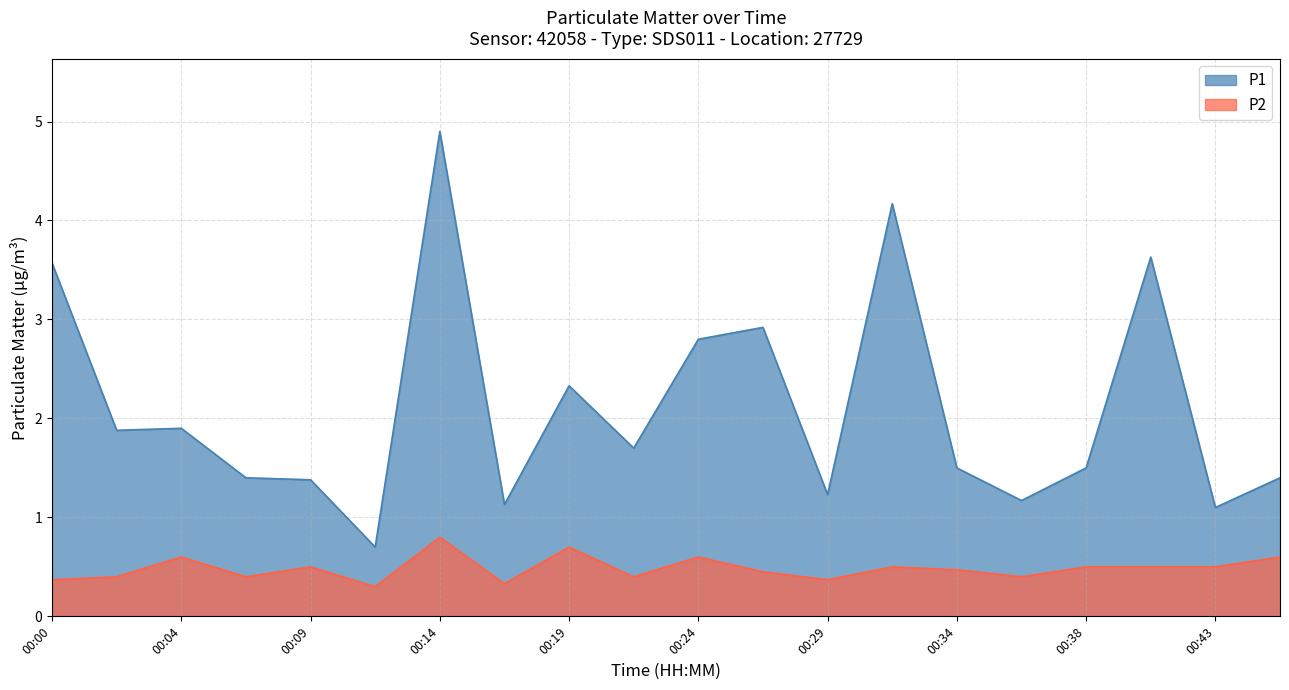

The P1 series shows 2.2 at 00:34. True or false?

False